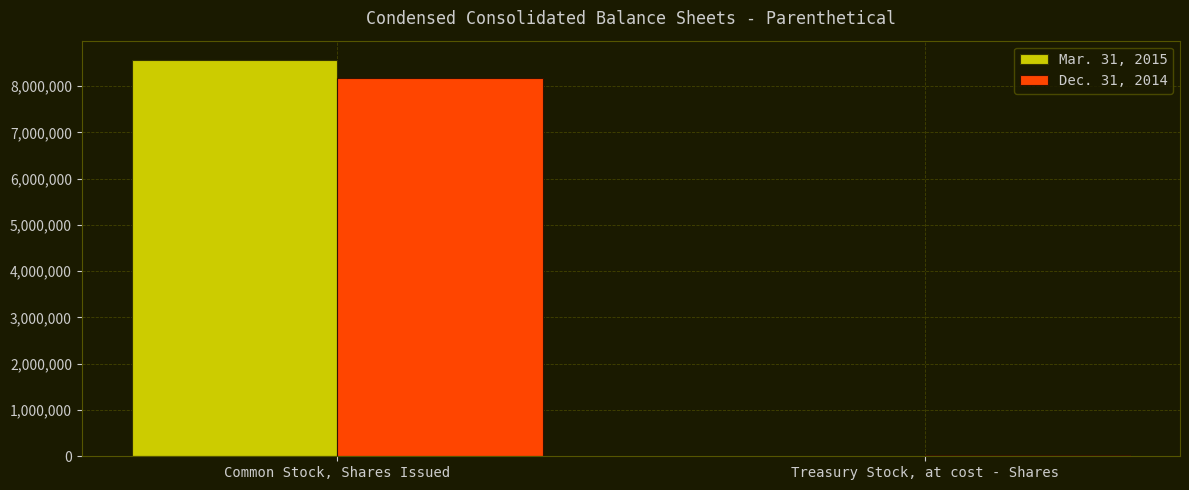

How many groups of bars are there?

2